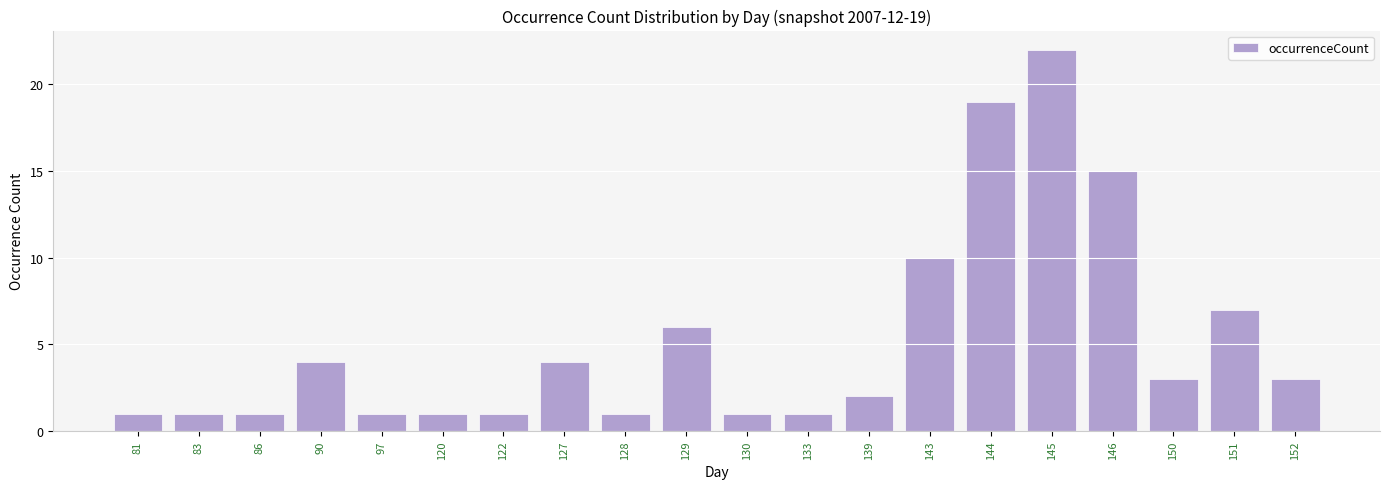

What is the smallest value displayed?

1